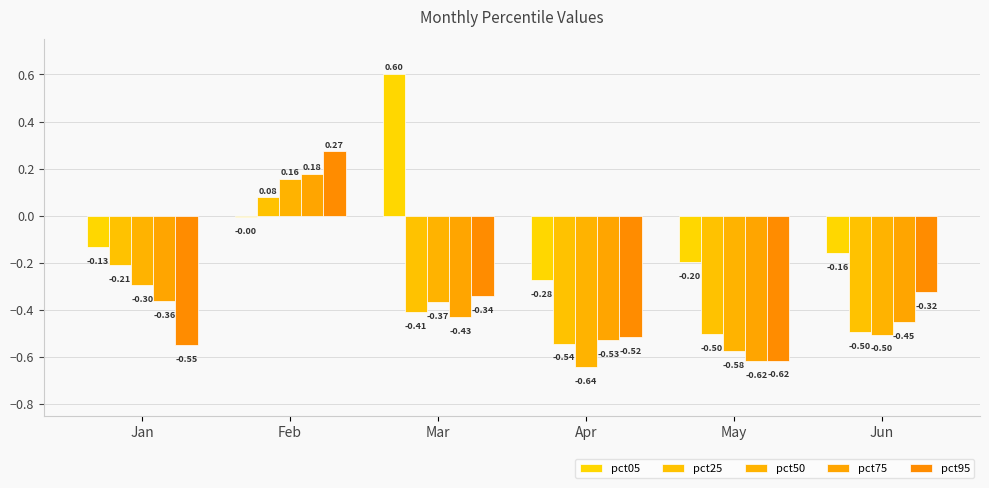

Is it true that pct25 equals -0.3 at Jun?

False